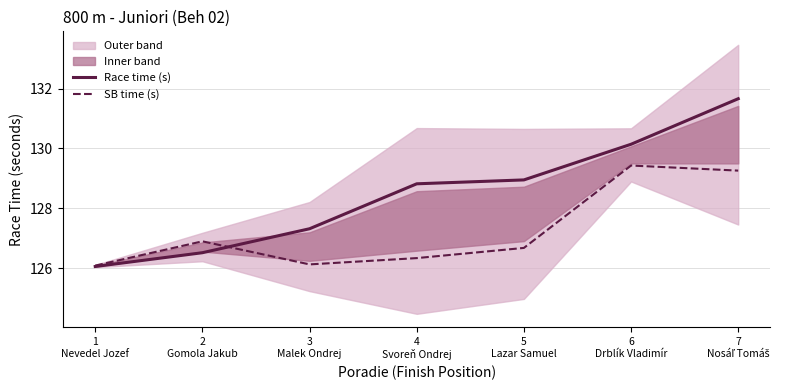

Between 3
Malek Ondrej and 5
Lazar Samuel, which series saw the biggest shift?

Race time (s)